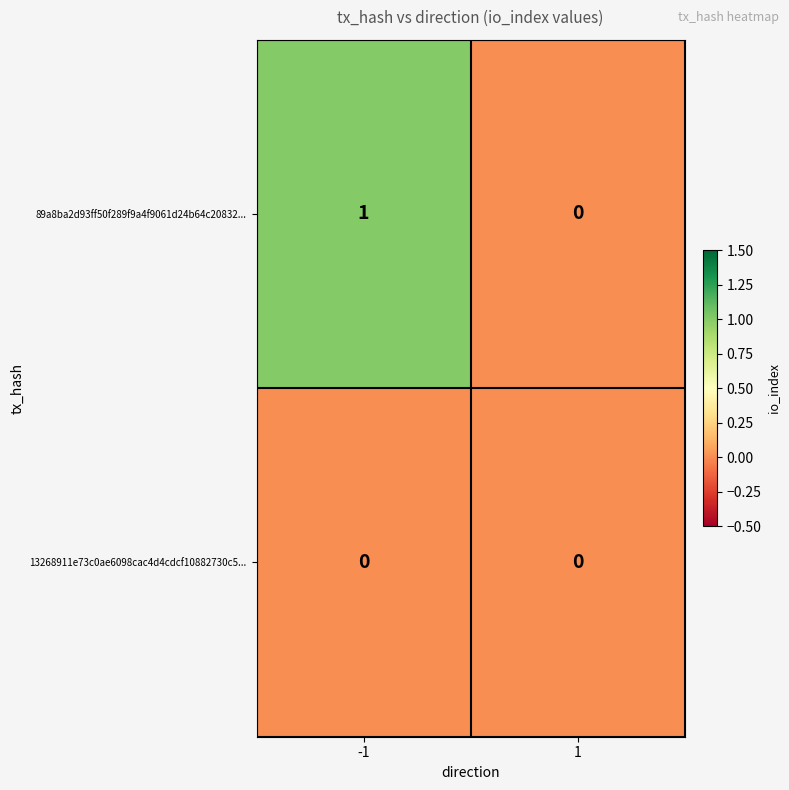

At which category is the sum across all series the highest?

-1